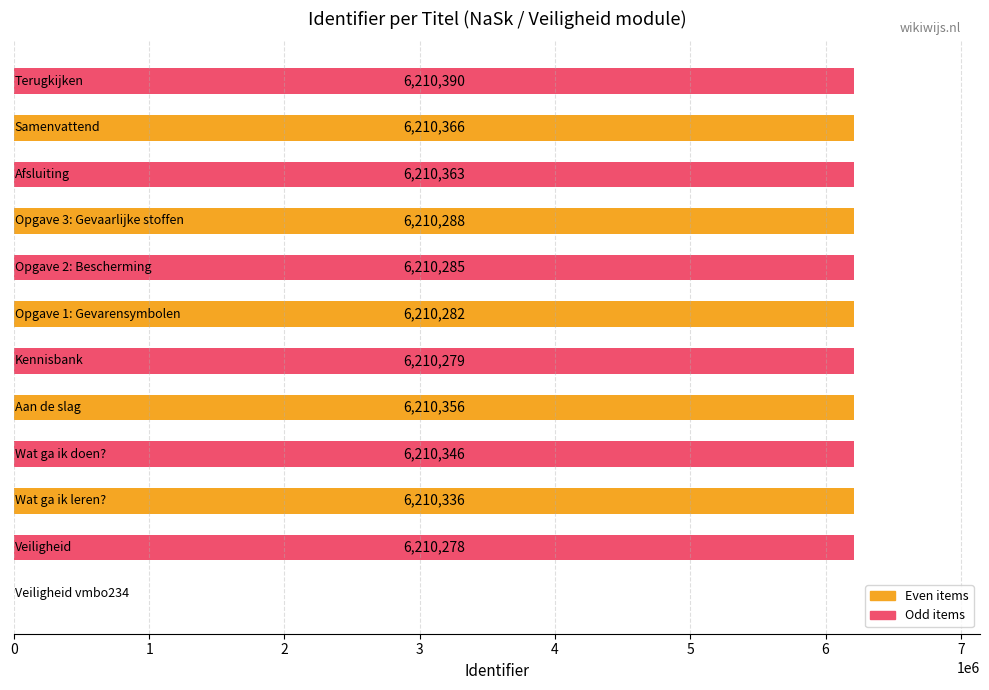

What is the maximum value shown in the chart?

6210390